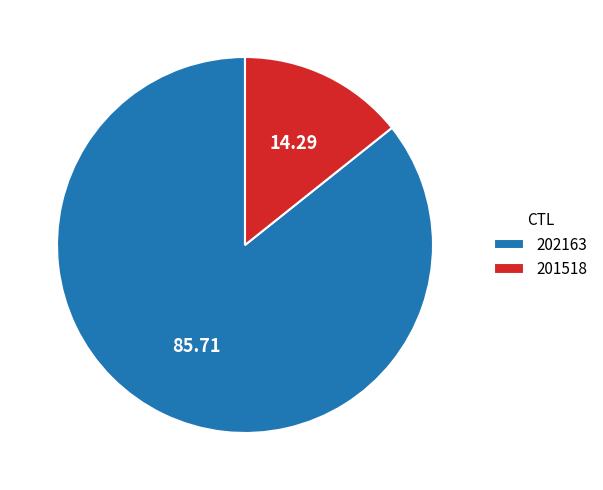

Which slice represents more than half of the pie?

202163